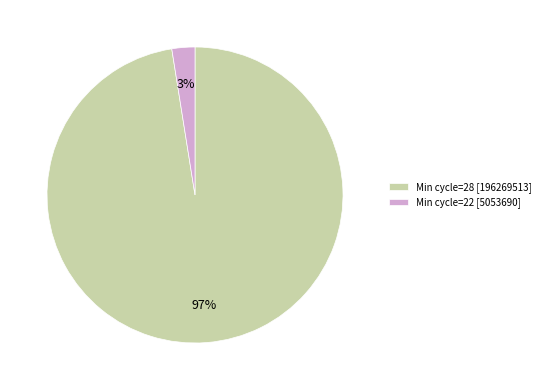

Combined, do Min cycle=22 [5053690] and Min cycle=28 [196269513] account for over 50%?

Yes